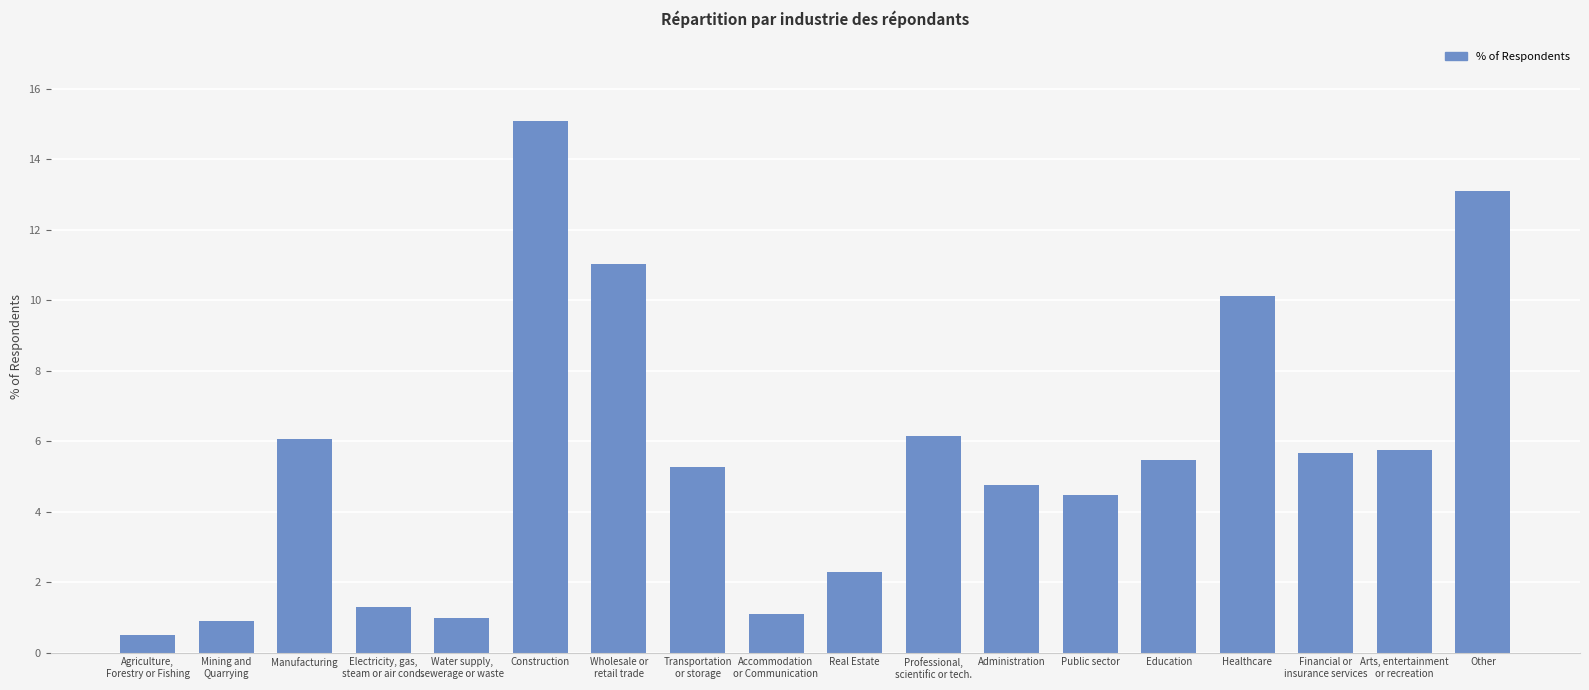

Count the number of values greater than 5.

10